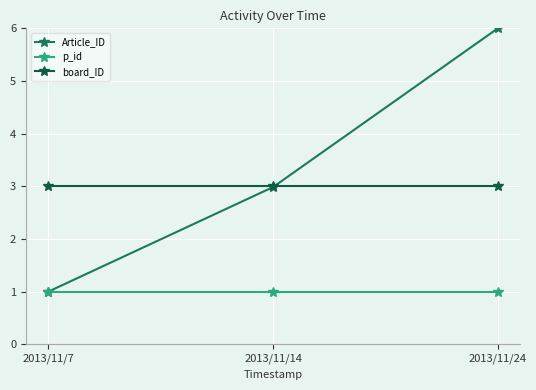

Is this an area chart (filled region under the line)?

No